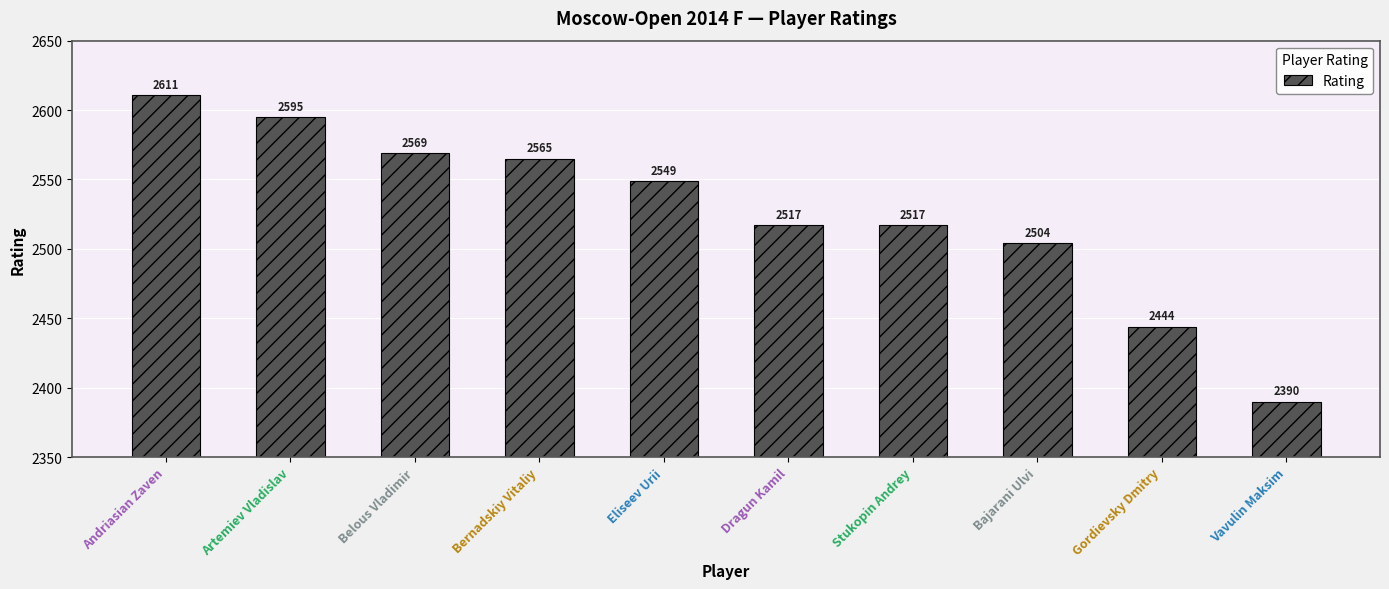

At which category does the chart reach its minimum across all series?

Vavulin Maksim